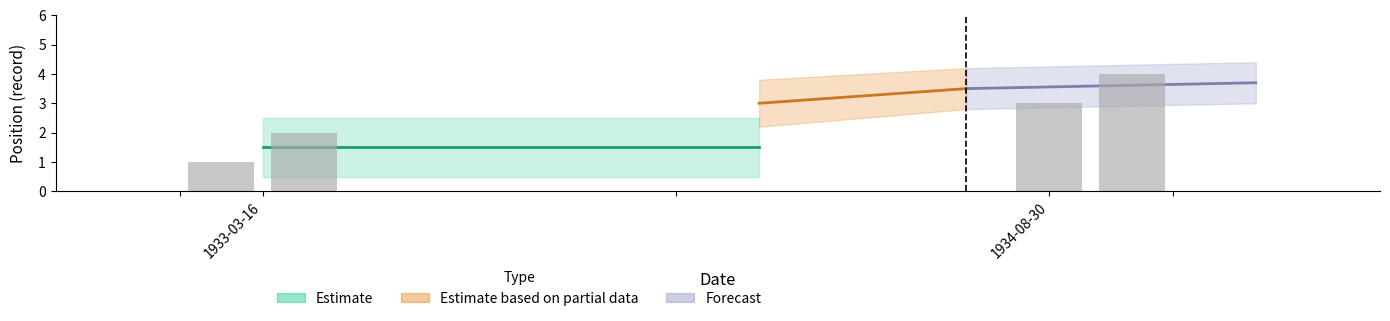

What is the sum of the values at 1933-03-16 and 1933-03-16?

3